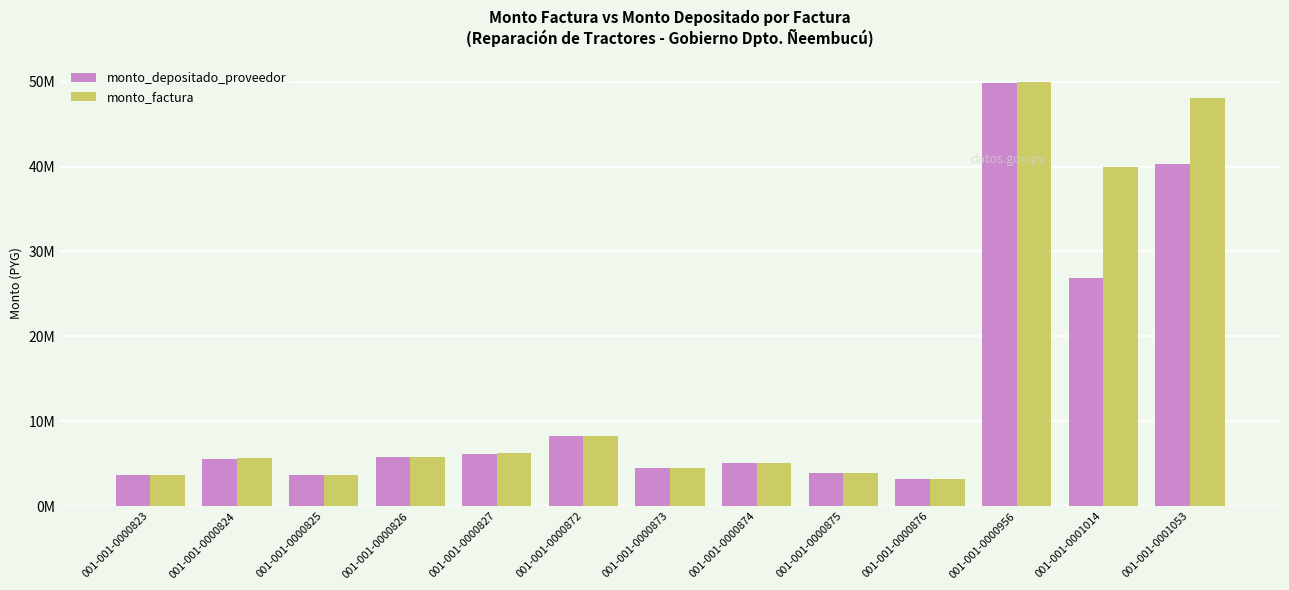

True or false: monto_depositado_proveedor has a value of 5597571 at 001-001-0000824.

True